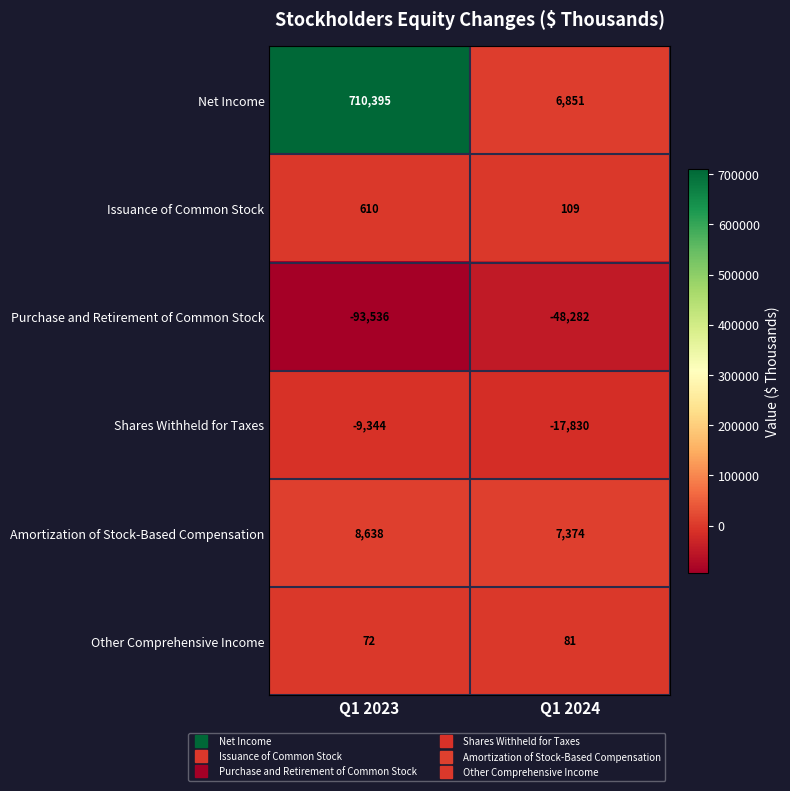

What is the difference between the highest and lowest values at Q1 2023?

803931